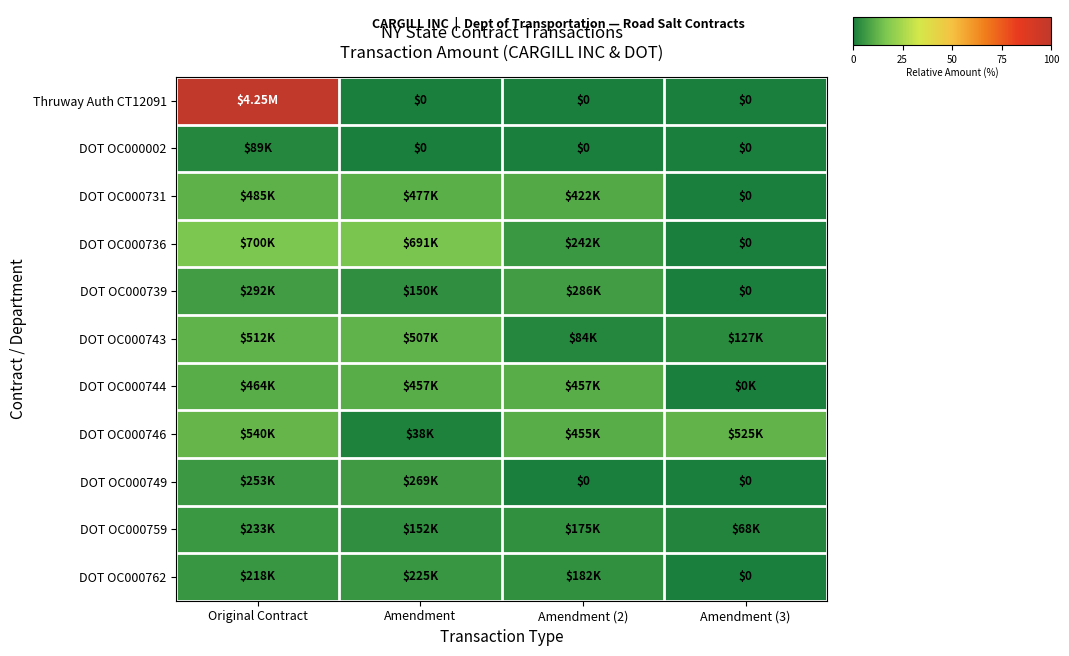

Which series has the largest range (max minus min)?

Thruway Auth CT12091